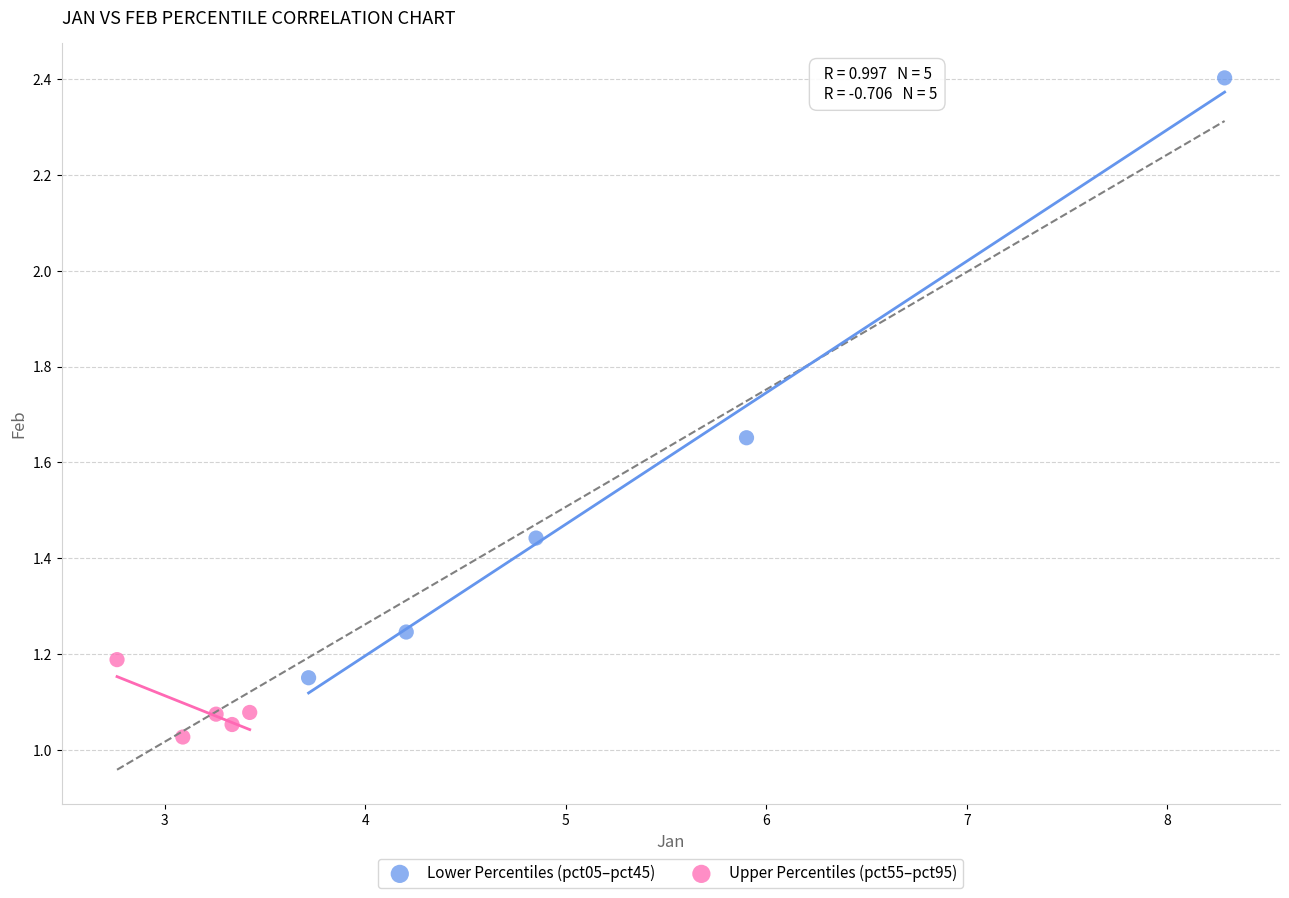

Which series reaches the minimum Y coordinate?

Upper Percentiles (pct55–pct95)